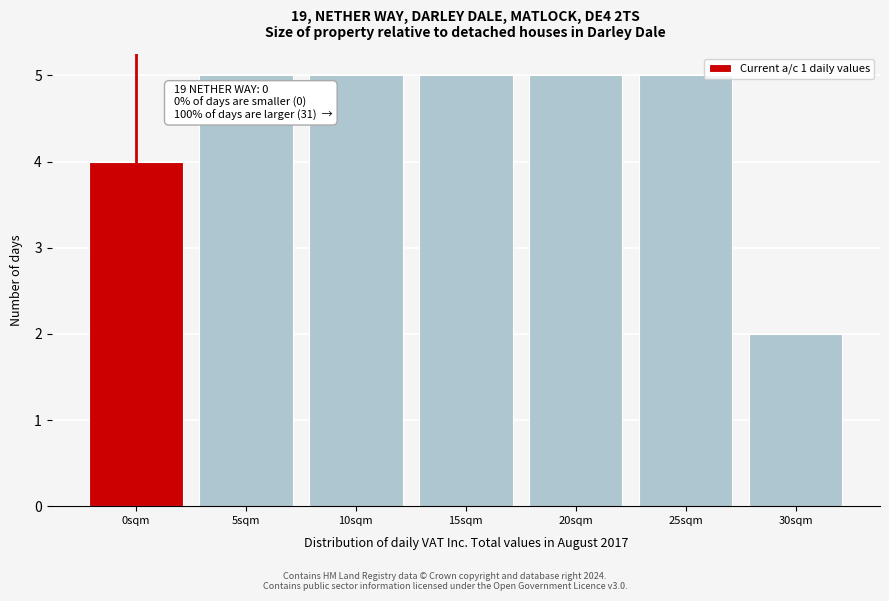

Reading left to right, extract all data points from this chart.

4	5	5	5	5	5	2